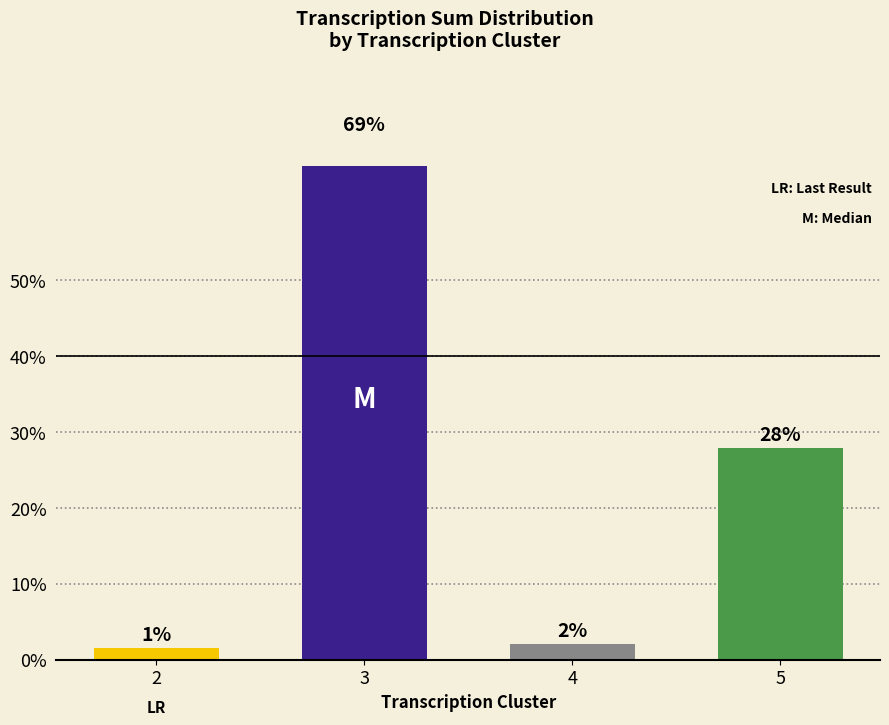

List the labels in order of value, smallest first.

2, 4, 5, 3